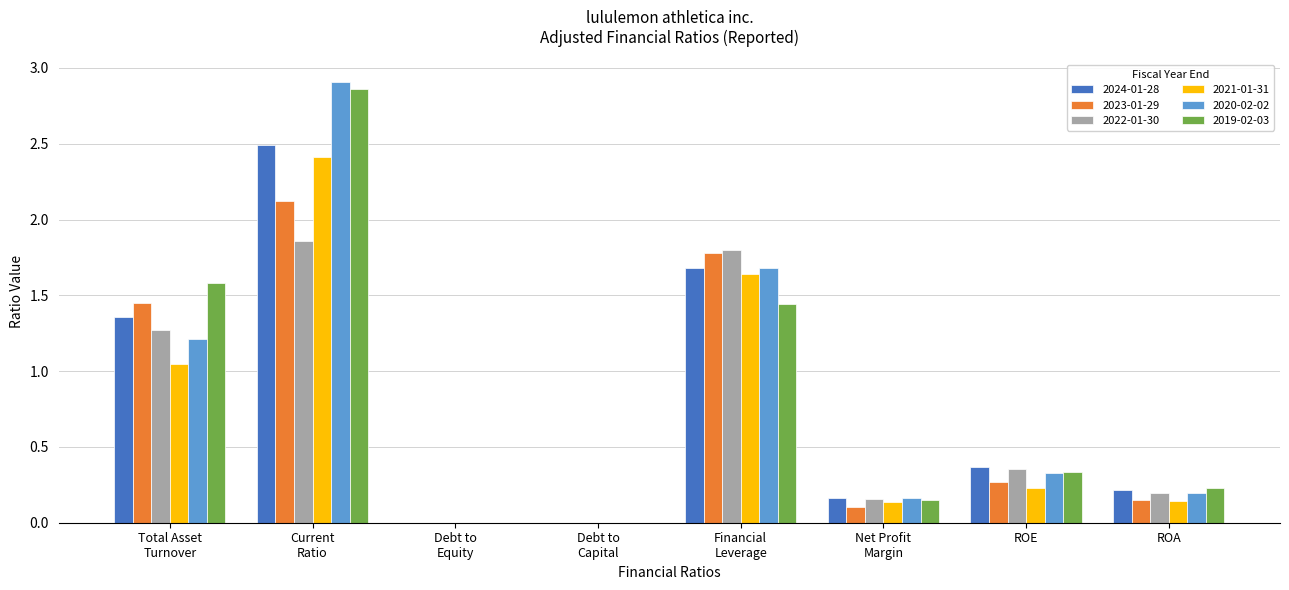

True or false: 2020-02-02 has a value of 0.3 at ROE.

True